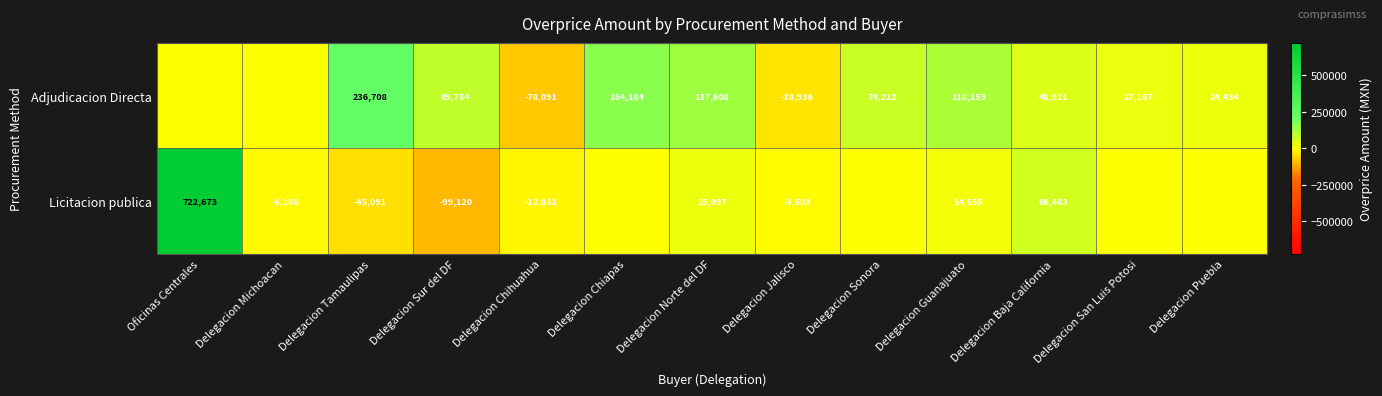

Between Delegacion Sur del DF and Delegacion Baja California, which series saw the biggest shift?

Licitacion publica